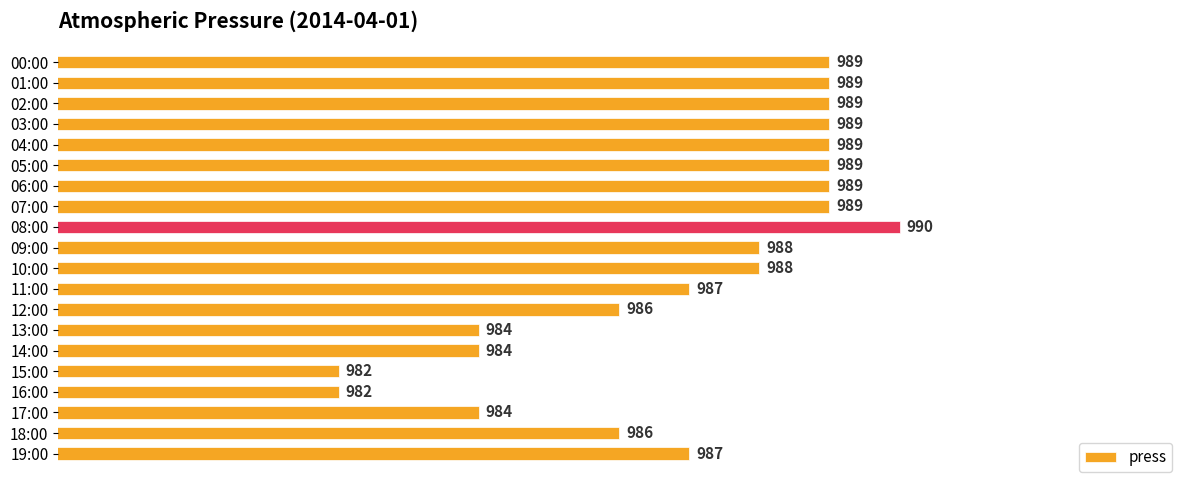

Count the values in the range 986 to 989.

14